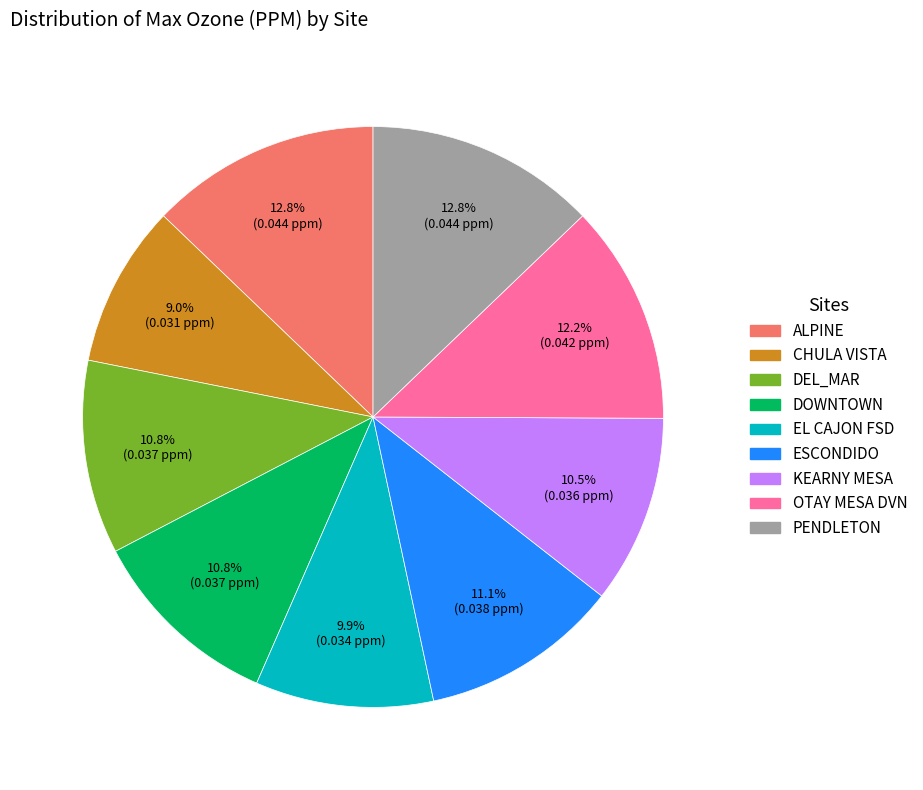

Which has a higher value, CHULA VISTA or KEARNY MESA?

KEARNY MESA